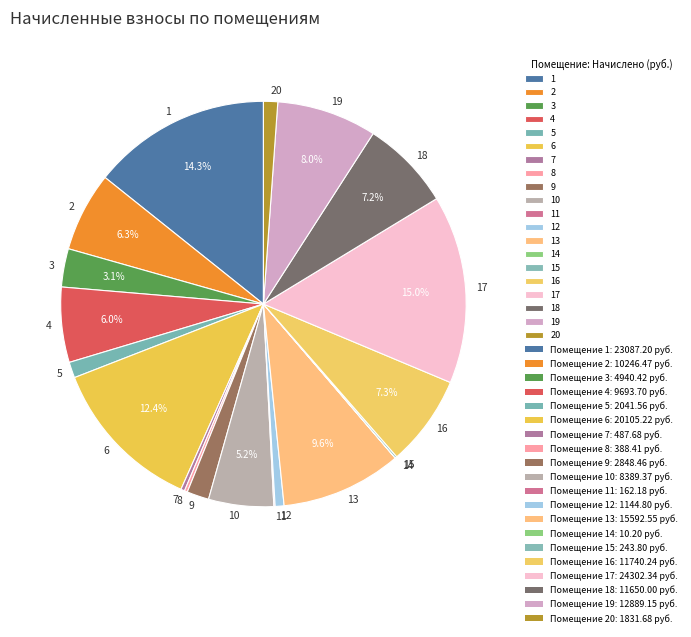

The 2 slice represents 1% of the pie. True or false?

False